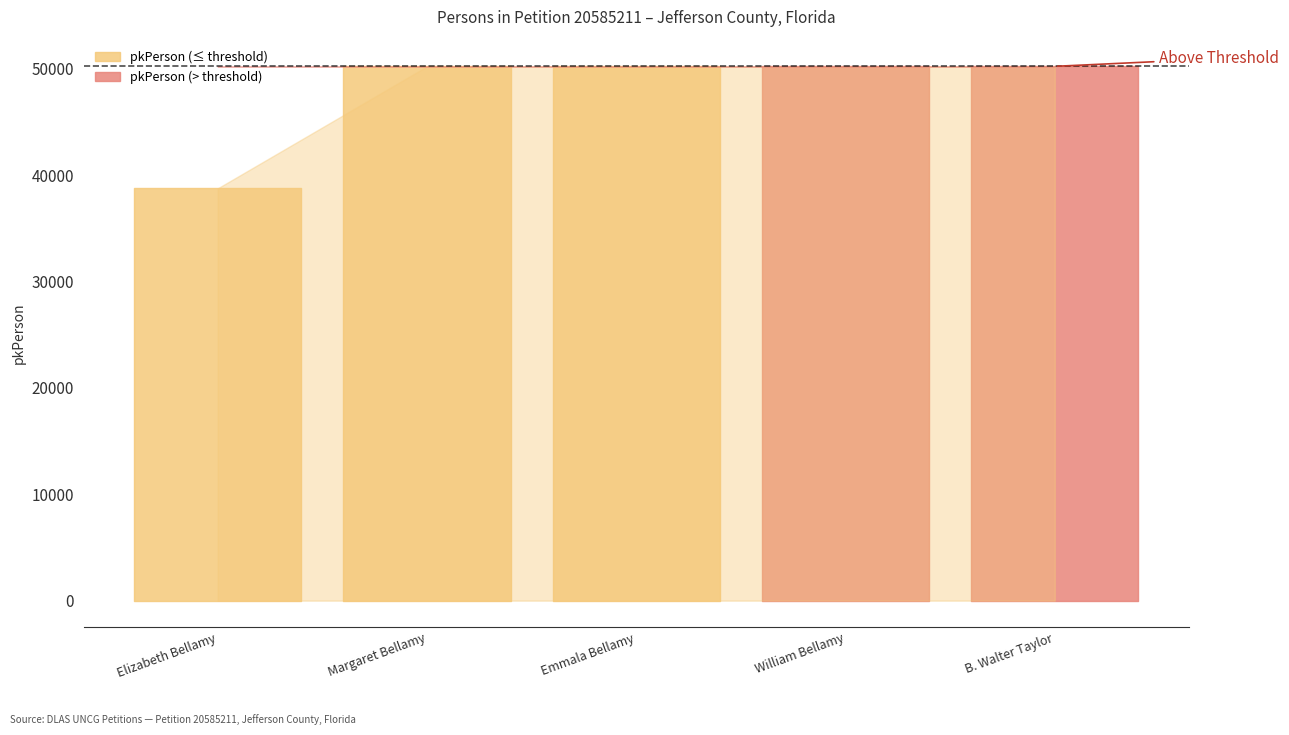

What is the label of the 2nd point from the right?

William Bellamy